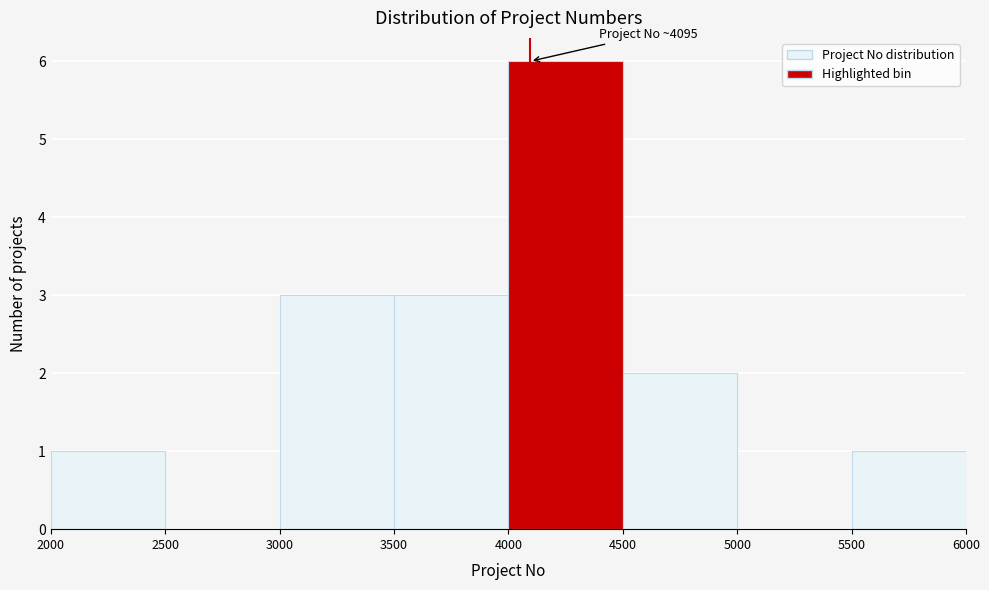

Over which range of the x-axis is the bar tallest?

4000 to 4500